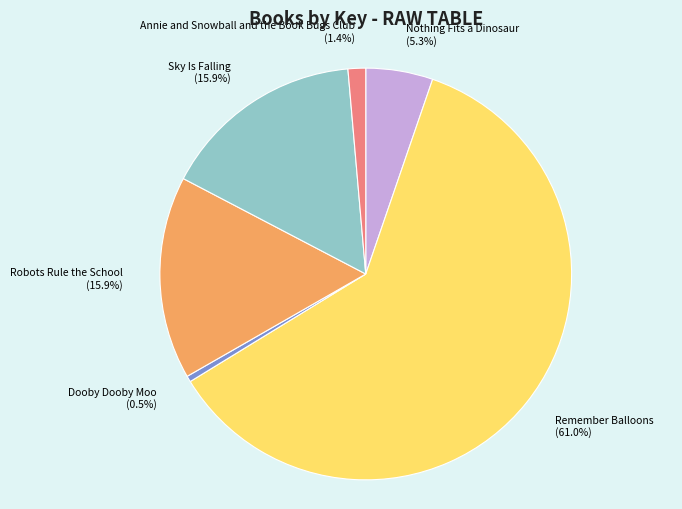

What percentage is the Annie and Snowball and the Book Bugs Club slice, to the nearest percent?

1%